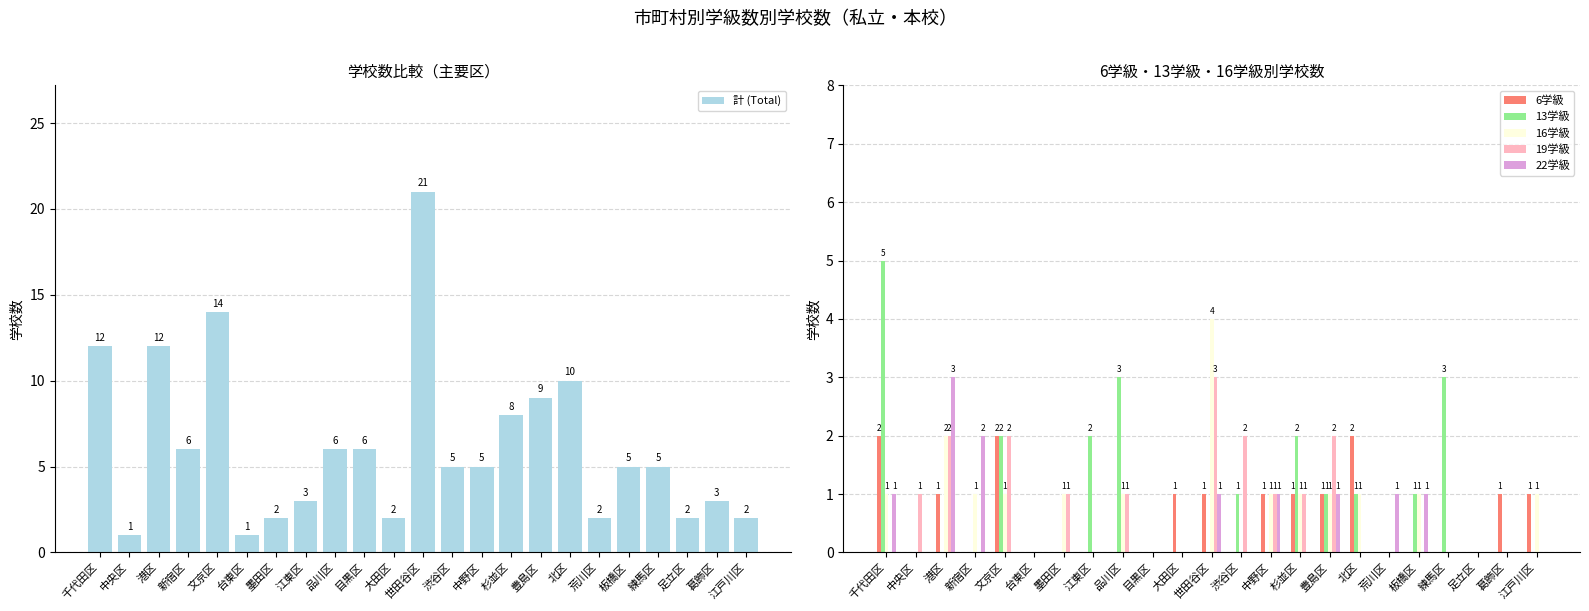

What is the difference between the maximum and minimum values in the 計 (Total) series?

20